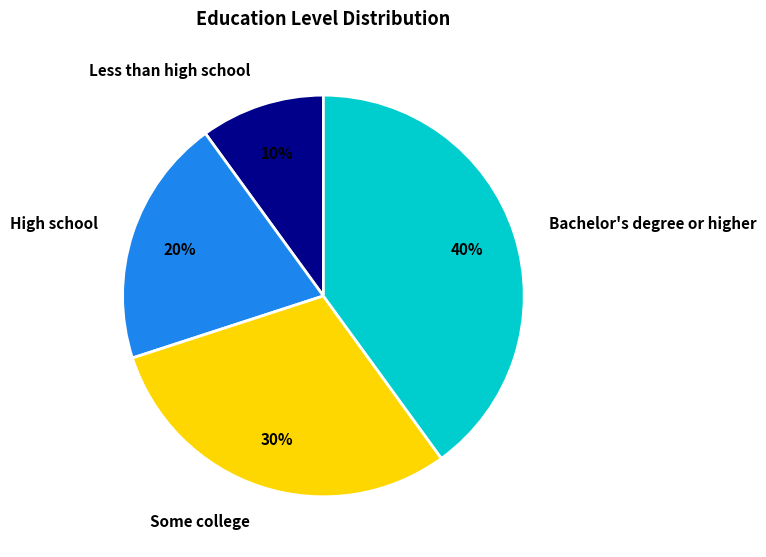

To the nearest percent, what is the difference between the largest and smallest slice percentages?

30%